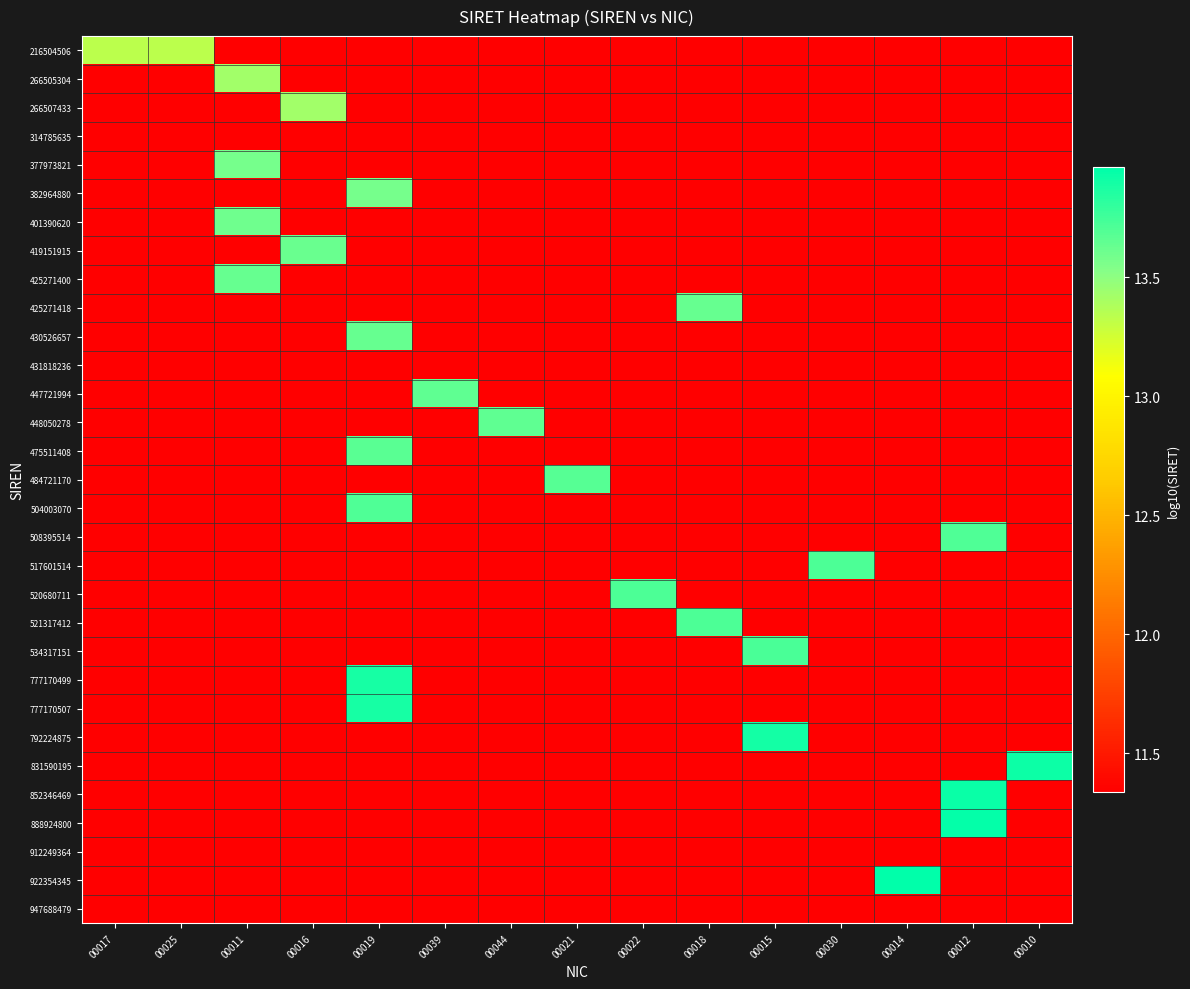

Reading left to right, transcribe all the data shown in this chart.

216504506: 00017=13.3	00025=13.3	00011=11.3	00016=11.3	00019=11.3	00039=11.3	00044=11.3	00021=11.3	00022=11.3	00018=11.3	00015=11.3	00030=11.3	00014=11.3	00012=11.3	00010=11.3
266505304: 00017=11.3	00025=11.3	00011=13.4	00016=11.3	00019=11.3	00039=11.3	00044=11.3	00021=11.3	00022=11.3	00018=11.3	00015=11.3	00030=11.3	00014=11.3	00012=11.3	00010=11.3
266507433: 00017=11.3	00025=11.3	00011=11.3	00016=13.4	00019=11.3	00039=11.3	00044=11.3	00021=11.3	00022=11.3	00018=11.3	00015=11.3	00030=11.3	00014=11.3	00012=11.3	00010=11.3
314785635: 00017=11.3	00025=11.3	00011=11.3	00016=11.3	00019=11.3	00039=11.3	00044=11.3	00021=11.3	00022=11.3	00018=11.3	00015=11.3	00030=11.3	00014=11.3	00012=11.3	00010=11.3
377973821: 00017=11.3	00025=11.3	00011=13.6	00016=11.3	00019=11.3	00039=11.3	00044=11.3	00021=11.3	00022=11.3	00018=11.3	00015=11.3	00030=11.3	00014=11.3	00012=11.3	00010=11.3
382964880: 00017=11.3	00025=11.3	00011=11.3	00016=11.3	00019=13.6	00039=11.3	00044=11.3	00021=11.3	00022=11.3	00018=11.3	00015=11.3	00030=11.3	00014=11.3	00012=11.3	00010=11.3
401390620: 00017=11.3	00025=11.3	00011=13.6	00016=11.3	00019=11.3	00039=11.3	00044=11.3	00021=11.3	00022=11.3	00018=11.3	00015=11.3	00030=11.3	00014=11.3	00012=11.3	00010=11.3
419151915: 00017=11.3	00025=11.3	00011=11.3	00016=13.6	00019=11.3	00039=11.3	00044=11.3	00021=11.3	00022=11.3	00018=11.3	00015=11.3	00030=11.3	00014=11.3	00012=11.3	00010=11.3
425271400: 00017=11.3	00025=11.3	00011=13.6	00016=11.3	00019=11.3	00039=11.3	00044=11.3	00021=11.3	00022=11.3	00018=11.3	00015=11.3	00030=11.3	00014=11.3	00012=11.3	00010=11.3
425271418: 00017=11.3	00025=11.3	00011=11.3	00016=11.3	00019=11.3	00039=11.3	00044=11.3	00021=11.3	00022=11.3	00018=13.6	00015=11.3	00030=11.3	00014=11.3	00012=11.3	00010=11.3
430526657: 00017=11.3	00025=11.3	00011=11.3	00016=11.3	00019=13.6	00039=11.3	00044=11.3	00021=11.3	00022=11.3	00018=11.3	00015=11.3	00030=11.3	00014=11.3	00012=11.3	00010=11.3
431818236: 00017=11.3	00025=11.3	00011=11.3	00016=11.3	00019=11.3	00039=11.3	00044=11.3	00021=11.3	00022=11.3	00018=11.3	00015=11.3	00030=11.3	00014=11.3	00012=11.3	00010=11.3
447721994: 00017=11.3	00025=11.3	00011=11.3	00016=11.3	00019=11.3	00039=13.7	00044=11.3	00021=11.3	00022=11.3	00018=11.3	00015=11.3	00030=11.3	00014=11.3	00012=11.3	00010=11.3
448050278: 00017=11.3	00025=11.3	00011=11.3	00016=11.3	00019=11.3	00039=11.3	00044=13.7	00021=11.3	00022=11.3	00018=11.3	00015=11.3	00030=11.3	00014=11.3	00012=11.3	00010=11.3
475511408: 00017=11.3	00025=11.3	00011=11.3	00016=11.3	00019=13.7	00039=11.3	00044=11.3	00021=11.3	00022=11.3	00018=11.3	00015=11.3	00030=11.3	00014=11.3	00012=11.3	00010=11.3
484721170: 00017=11.3	00025=11.3	00011=11.3	00016=11.3	00019=11.3	00039=11.3	00044=11.3	00021=13.7	00022=11.3	00018=11.3	00015=11.3	00030=11.3	00014=11.3	00012=11.3	00010=11.3
504003070: 00017=11.3	00025=11.3	00011=11.3	00016=11.3	00019=13.7	00039=11.3	00044=11.3	00021=11.3	00022=11.3	00018=11.3	00015=11.3	00030=11.3	00014=11.3	00012=11.3	00010=11.3
508395514: 00017=11.3	00025=11.3	00011=11.3	00016=11.3	00019=11.3	00039=11.3	00044=11.3	00021=11.3	00022=11.3	00018=11.3	00015=11.3	00030=11.3	00014=11.3	00012=13.7	00010=11.3
517601514: 00017=11.3	00025=11.3	00011=11.3	00016=11.3	00019=11.3	00039=11.3	00044=11.3	00021=11.3	00022=11.3	00018=11.3	00015=11.3	00030=13.7	00014=11.3	00012=11.3	00010=11.3
520680711: 00017=11.3	00025=11.3	00011=11.3	00016=11.3	00019=11.3	00039=11.3	00044=11.3	00021=11.3	00022=13.7	00018=11.3	00015=11.3	00030=11.3	00014=11.3	00012=11.3	00010=11.3
521317412: 00017=11.3	00025=11.3	00011=11.3	00016=11.3	00019=11.3	00039=11.3	00044=11.3	00021=11.3	00022=11.3	00018=13.7	00015=11.3	00030=11.3	00014=11.3	00012=11.3	00010=11.3
534317151: 00017=11.3	00025=11.3	00011=11.3	00016=11.3	00019=11.3	00039=11.3	00044=11.3	00021=11.3	00022=11.3	00018=11.3	00015=13.7	00030=11.3	00014=11.3	00012=11.3	00010=11.3
777170499: 00017=11.3	00025=11.3	00011=11.3	00016=11.3	00019=13.9	00039=11.3	00044=11.3	00021=11.3	00022=11.3	00018=11.3	00015=11.3	00030=11.3	00014=11.3	00012=11.3	00010=11.3
777170507: 00017=11.3	00025=11.3	00011=11.3	00016=11.3	00019=13.9	00039=11.3	00044=11.3	00021=11.3	00022=11.3	00018=11.3	00015=11.3	00030=11.3	00014=11.3	00012=11.3	00010=11.3
792224875: 00017=11.3	00025=11.3	00011=11.3	00016=11.3	00019=11.3	00039=11.3	00044=11.3	00021=11.3	00022=11.3	00018=11.3	00015=13.9	00030=11.3	00014=11.3	00012=11.3	00010=11.3
831590195: 00017=11.3	00025=11.3	00011=11.3	00016=11.3	00019=11.3	00039=11.3	00044=11.3	00021=11.3	00022=11.3	00018=11.3	00015=11.3	00030=11.3	00014=11.3	00012=11.3	00010=13.9
852346469: 00017=11.3	00025=11.3	00011=11.3	00016=11.3	00019=11.3	00039=11.3	00044=11.3	00021=11.3	00022=11.3	00018=11.3	00015=11.3	00030=11.3	00014=11.3	00012=13.9	00010=11.3
888924800: 00017=11.3	00025=11.3	00011=11.3	00016=11.3	00019=11.3	00039=11.3	00044=11.3	00021=11.3	00022=11.3	00018=11.3	00015=11.3	00030=11.3	00014=11.3	00012=13.9	00010=11.3
912249364: 00017=11.3	00025=11.3	00011=11.3	00016=11.3	00019=11.3	00039=11.3	00044=11.3	00021=11.3	00022=11.3	00018=11.3	00015=11.3	00030=11.3	00014=11.3	00012=11.3	00010=11.3
922354345: 00017=11.3	00025=11.3	00011=11.3	00016=11.3	00019=11.3	00039=11.3	00044=11.3	00021=11.3	00022=11.3	00018=11.3	00015=11.3	00030=11.3	00014=14.0	00012=11.3	00010=11.3
947688479: 00017=11.3	00025=11.3	00011=11.3	00016=11.3	00019=11.3	00039=11.3	00044=11.3	00021=11.3	00022=11.3	00018=11.3	00015=11.3	00030=11.3	00014=11.3	00012=11.3	00010=11.3